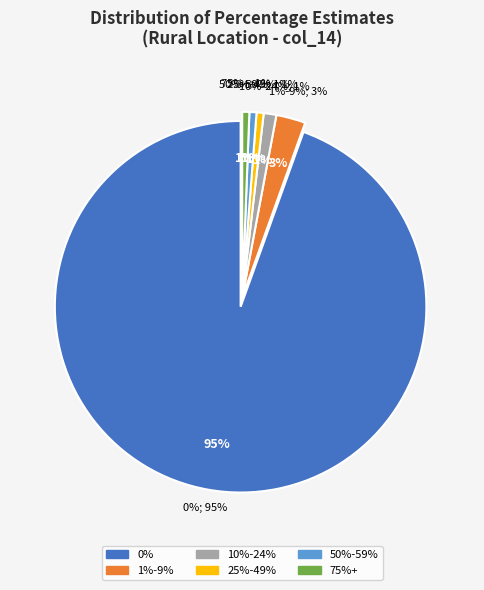

Combined, do 50%-59% and 0% account for over 50%?

Yes